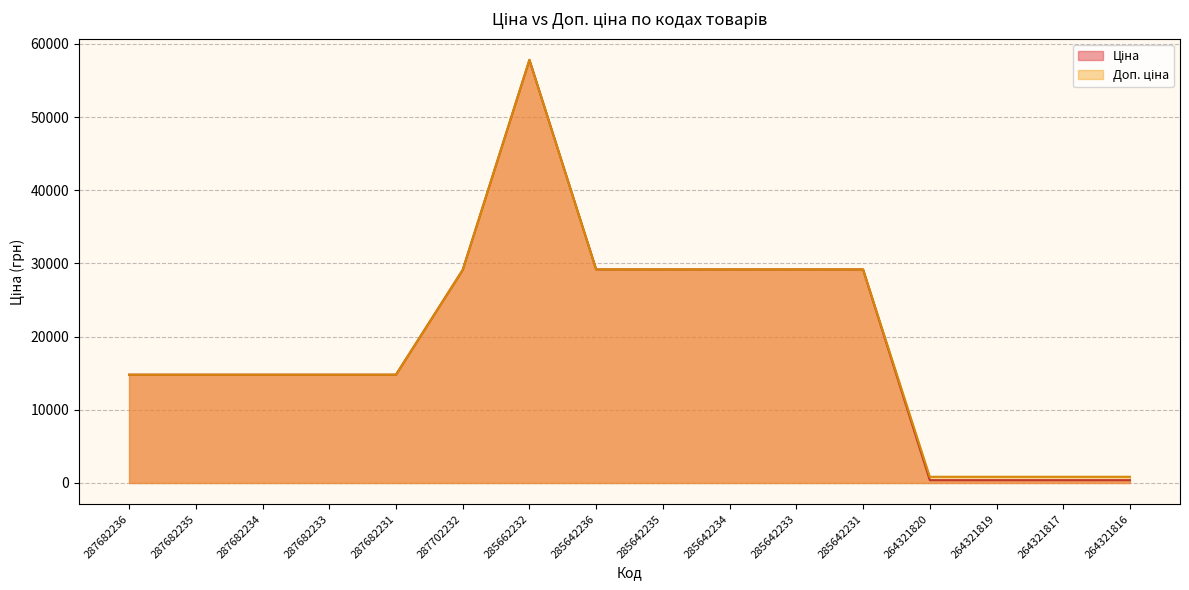

At how many categories does at least one series exceed 12234?

12